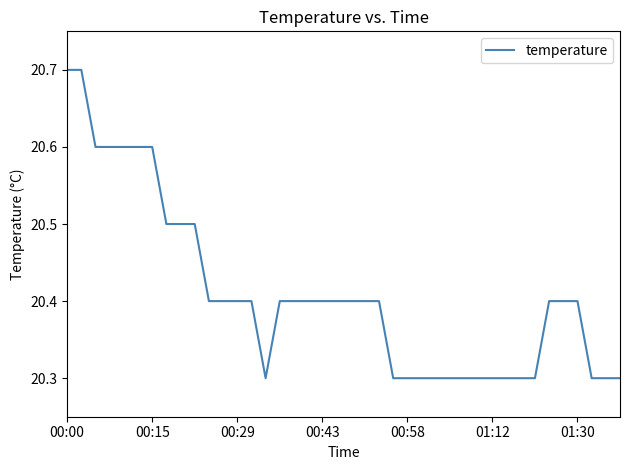

What is the greatest value displayed?

20.7